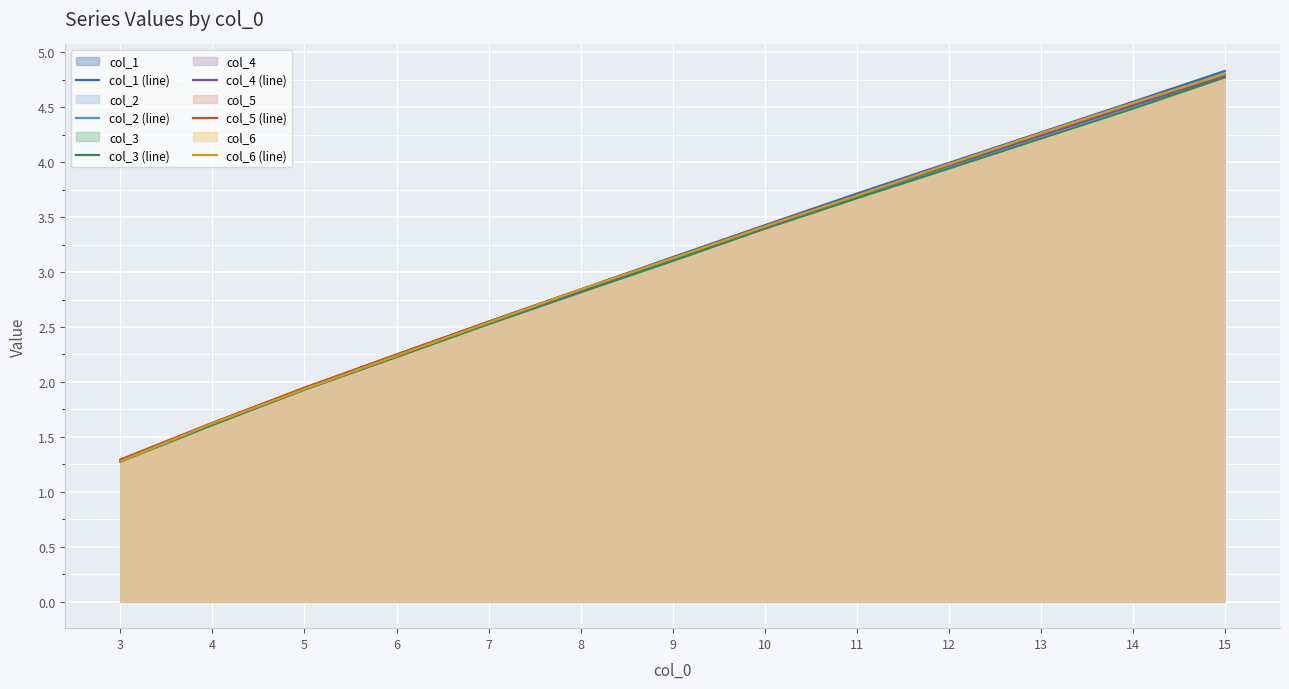

What is the sum of the col_3 (line) values at 13 and 8?

7.0